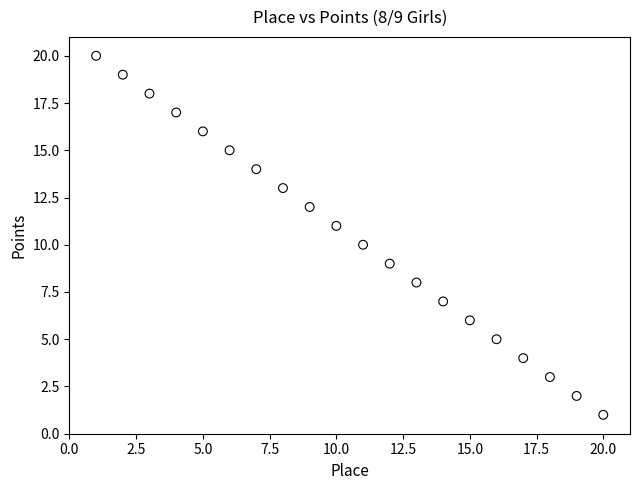

What is the range of Y values (max minus min)?

19